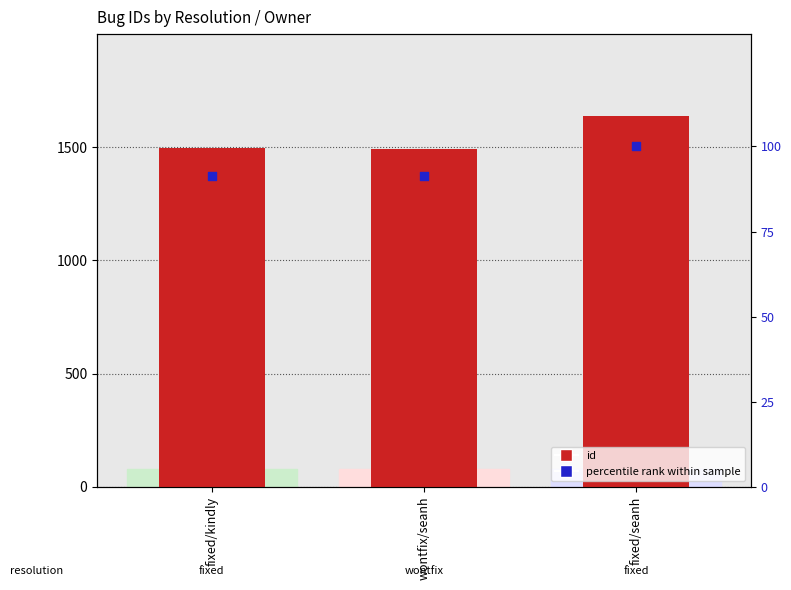

What is the total value across all series at wontfix/seanh?

1585.3